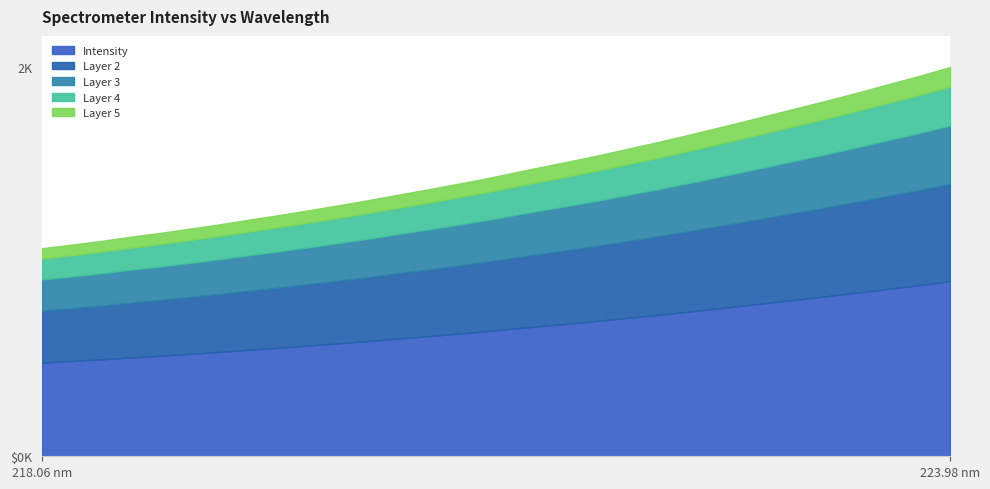

Approximately how many times larger is the value at 218.2508 compared to 220.7354?

0.8